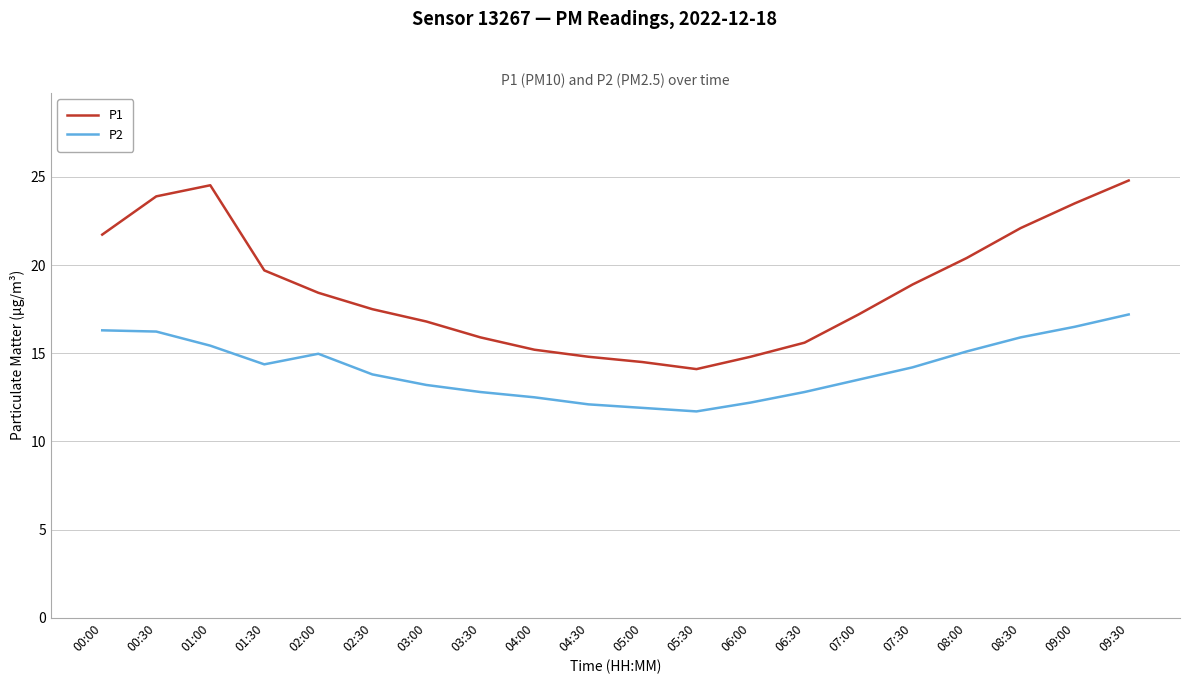

Which series has the largest total across all categories?

P1